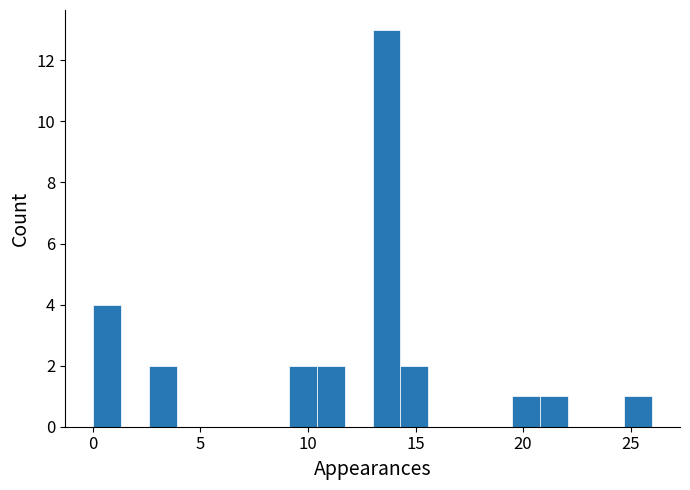

Read against the x-axis, roughly where is the centre of the tallest bar?

13.5